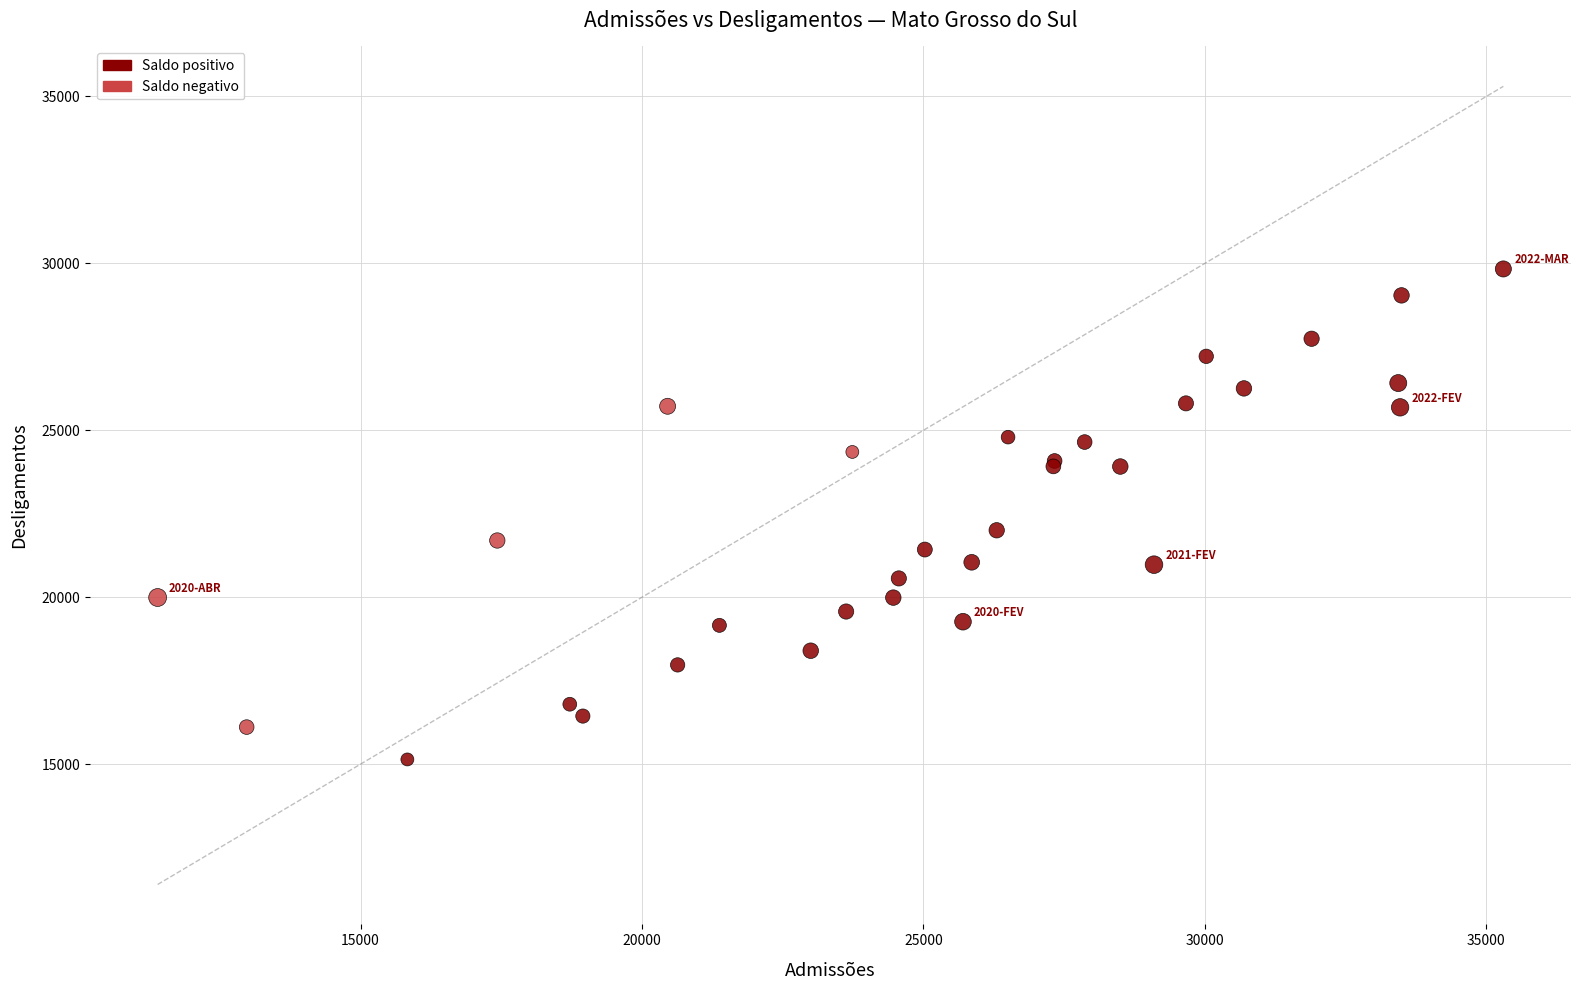

What Y value in the scatter plot is closest to 22487?

22005